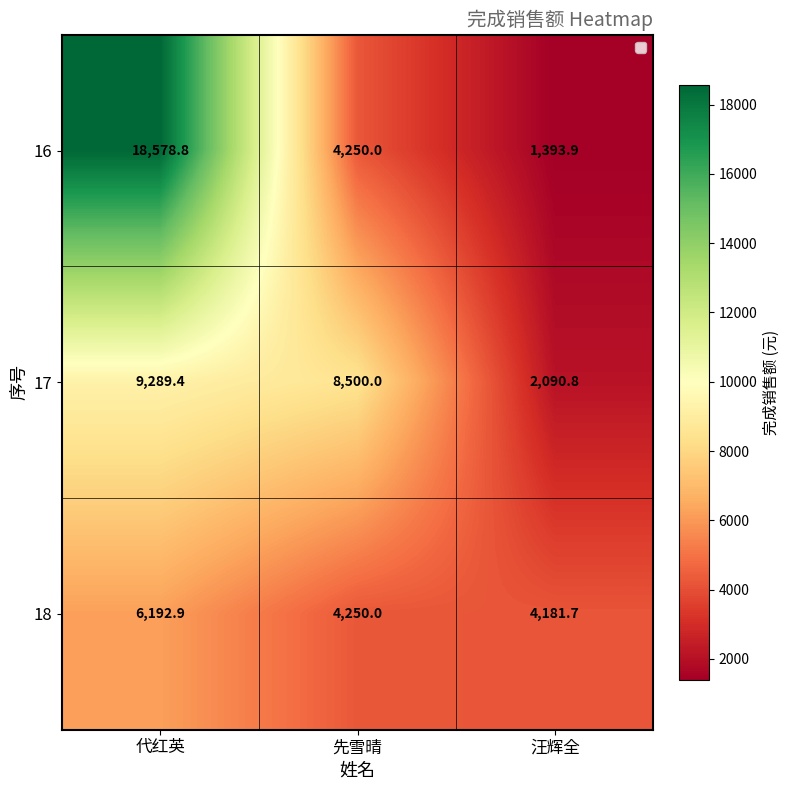

List the labels in order of 16 value, smallest first.

汪辉全, 先雪晴, 代红英